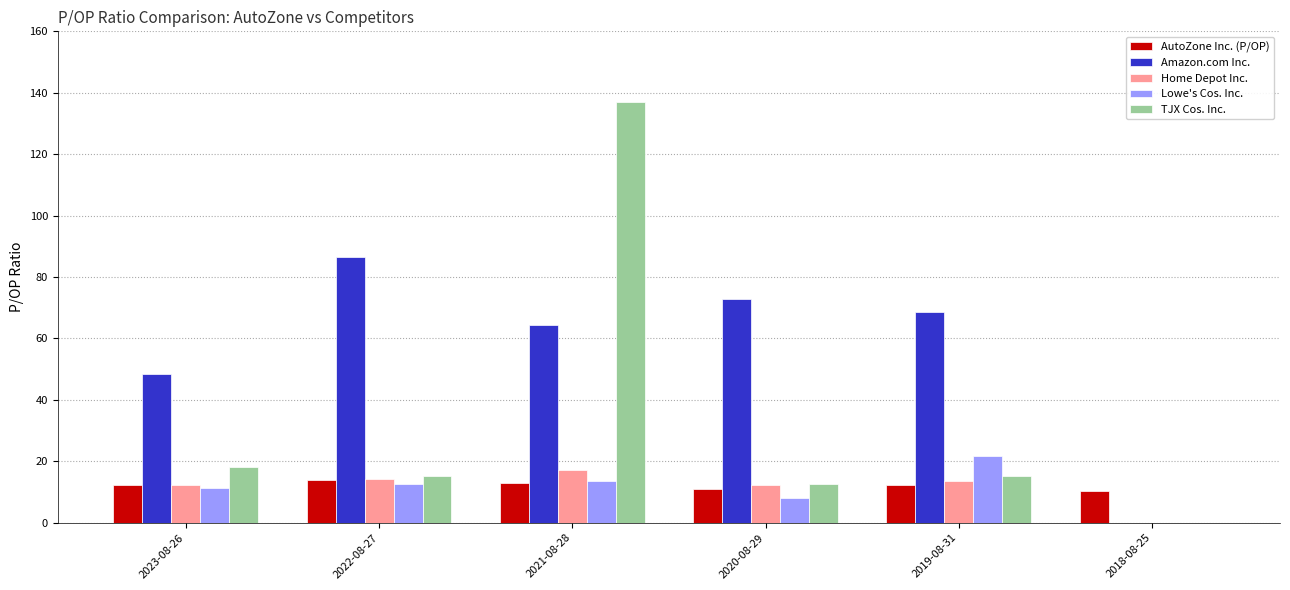

What is the total value across all series at 2022-08-27?

142.5